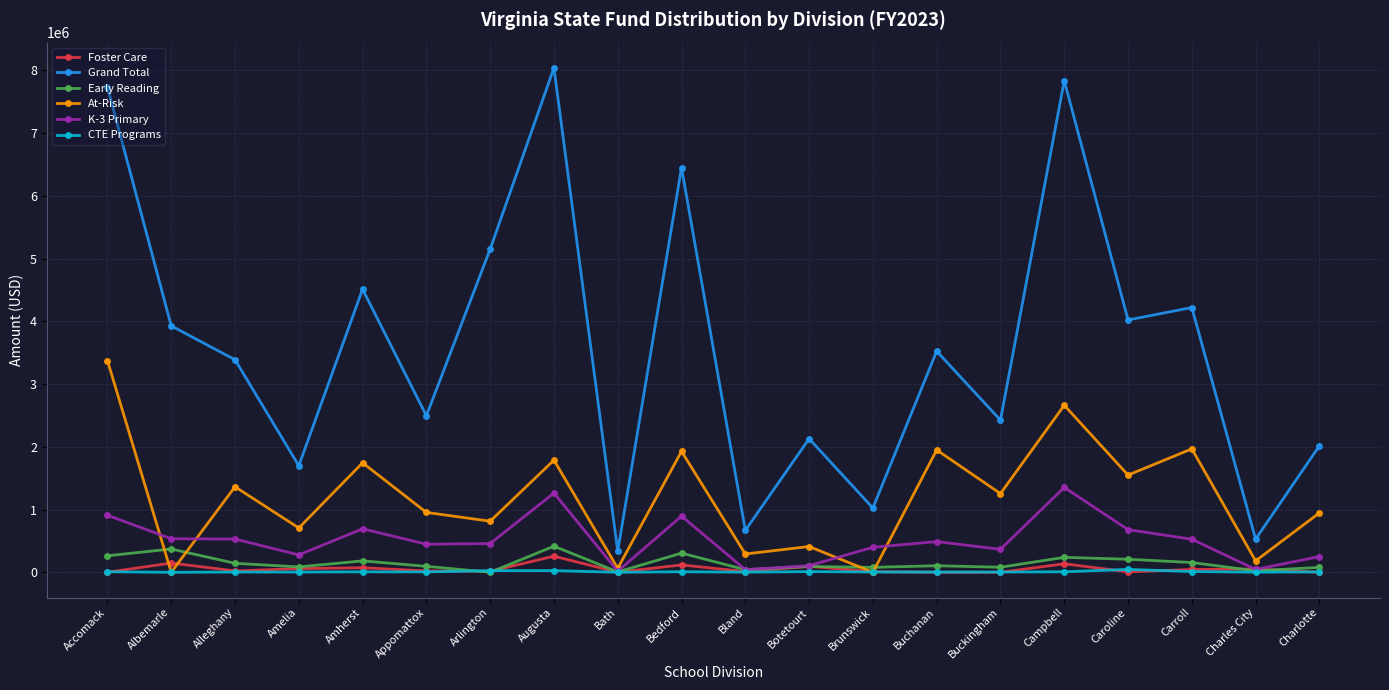

True or false: Grand Total and K-3 Primary intersect in this chart.

False